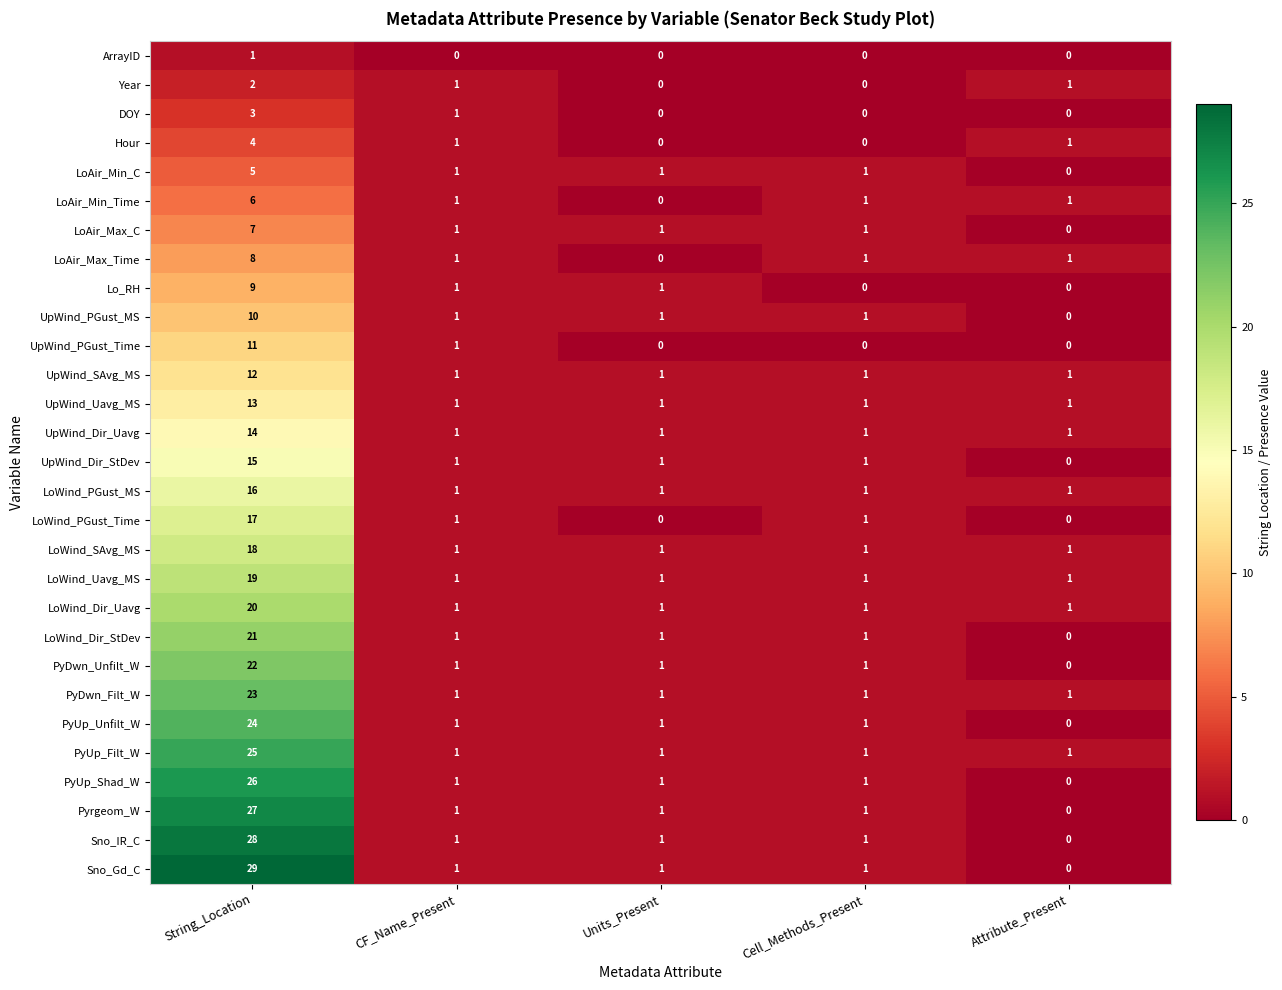

The LoWind_PGust_Time series shows 8 at Attribute_Present. True or false?

False